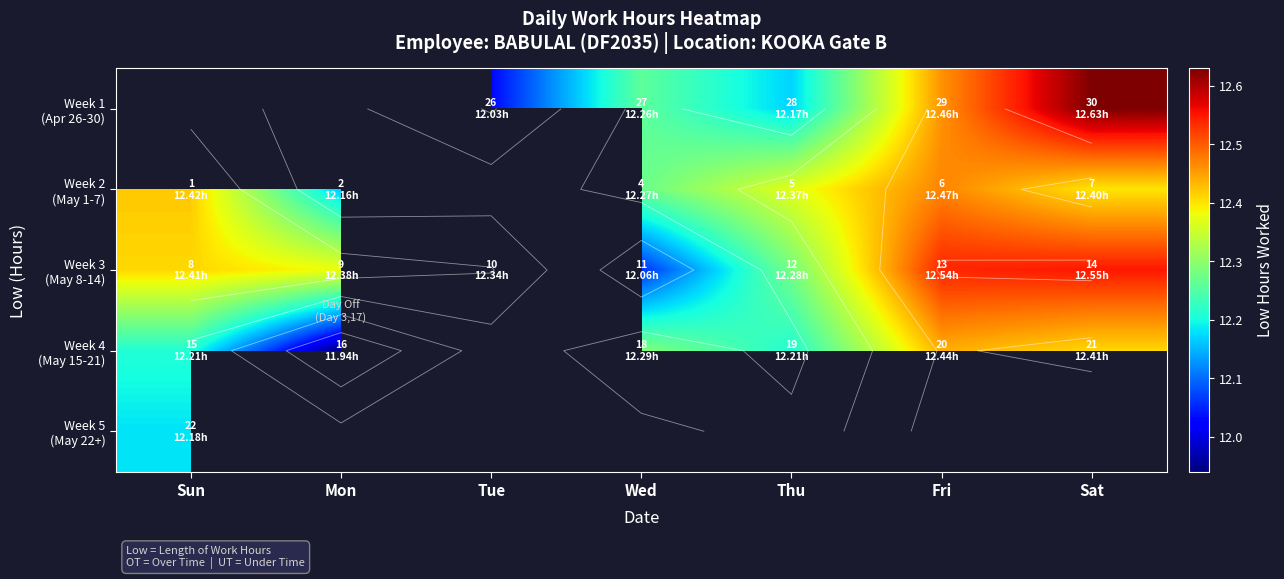

Which series has the largest total across all categories?

Week 3 (May 8-14)